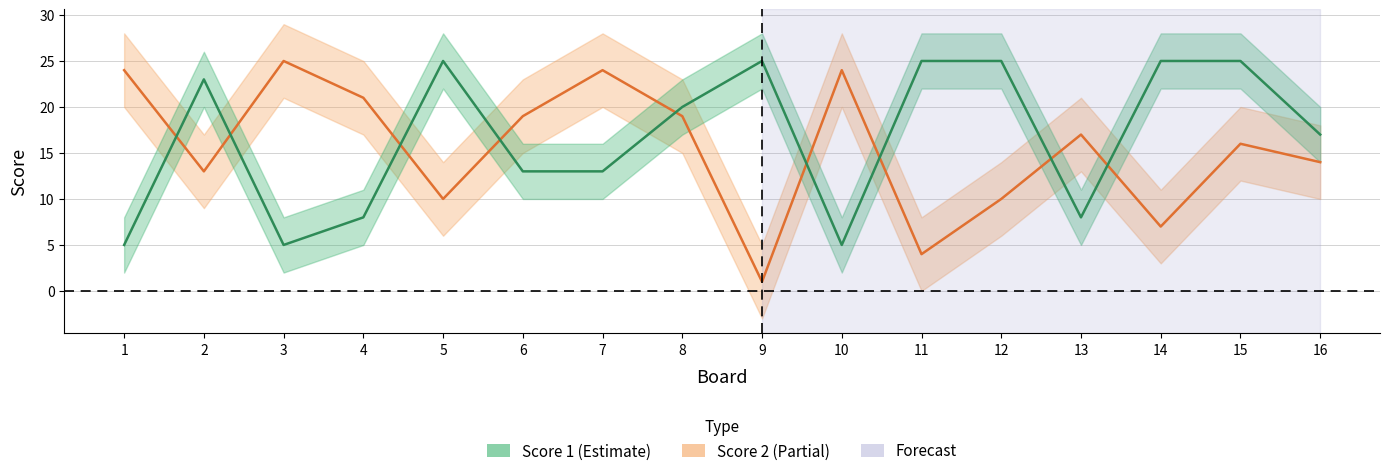

Which has a higher value, 15 or 1?

15